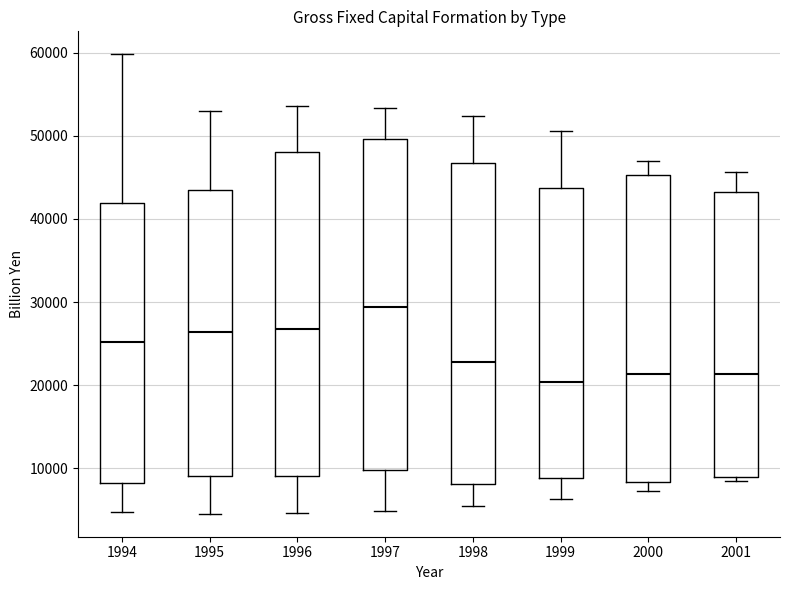

Where is the lower edge of the box at x = 1996 on the y-axis? The values are not printed on the chart, so give them approximately, as read against the axis.

9000